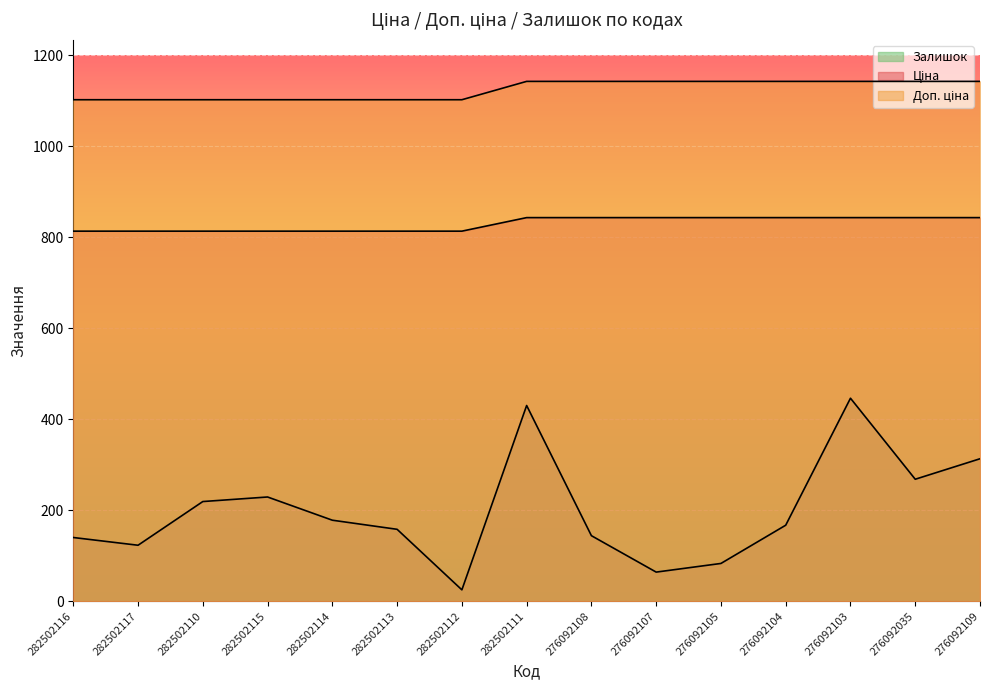

True or false: Ціна has a value of 363.3 at 282502113.

False